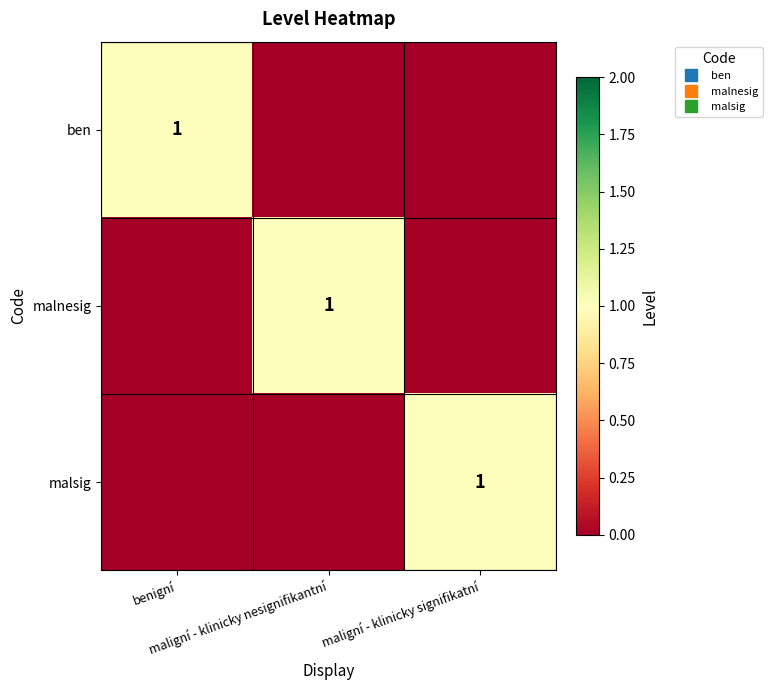

True or false: malnesig has a value of 0 at benigní.

True